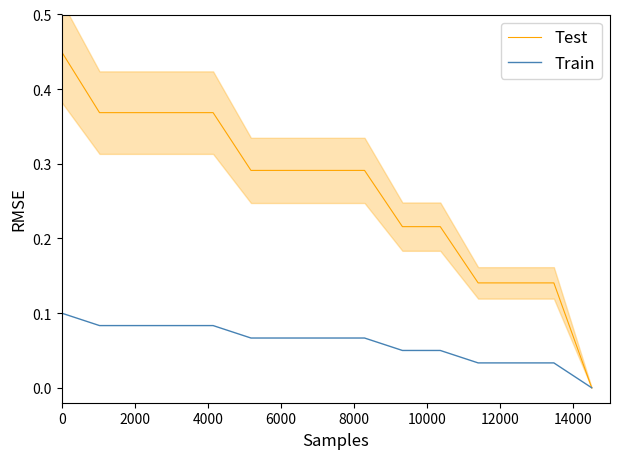

What is the value of the Test point at the 1st from the left?

0.5